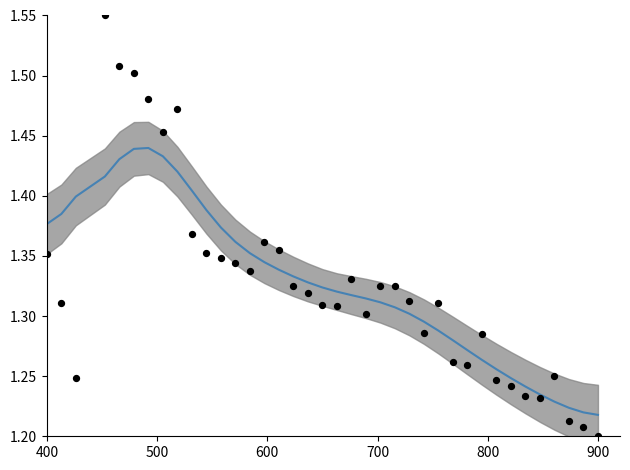

Is the value of data points at 35 greater than the value of smoothed at 36?

No